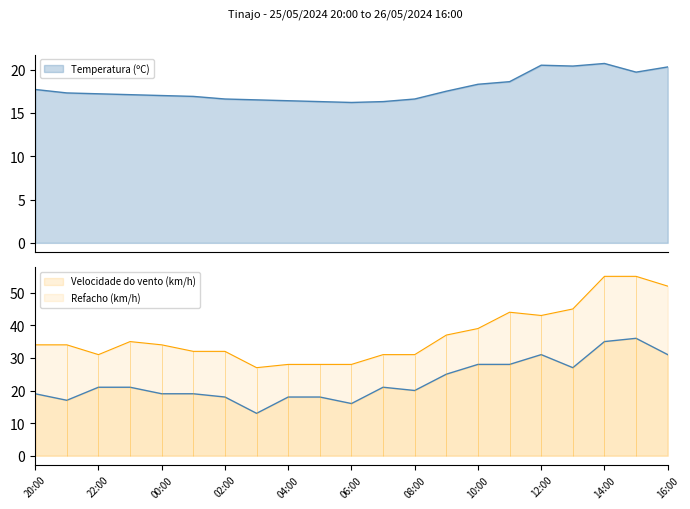

Rank the categories by Refacho (km/h) value from lowest to highest.

03:00, 04:00, 05:00, 06:00, 22:00, 07:00, 08:00, 01:00, 02:00, 20:00, 21:00, 00:00, 23:00, 09:00, 10:00, 12:00, 11:00, 13:00, 16:00, 14:00, 15:00